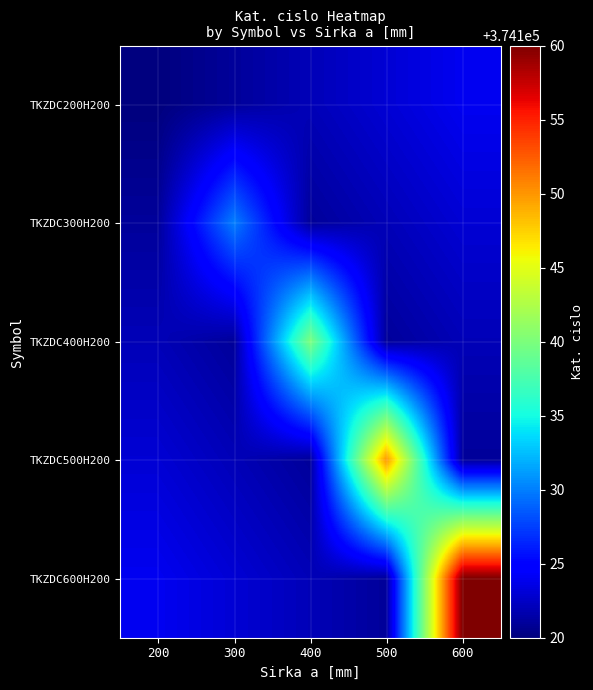

What is the minimum value shown in the chart?

374120